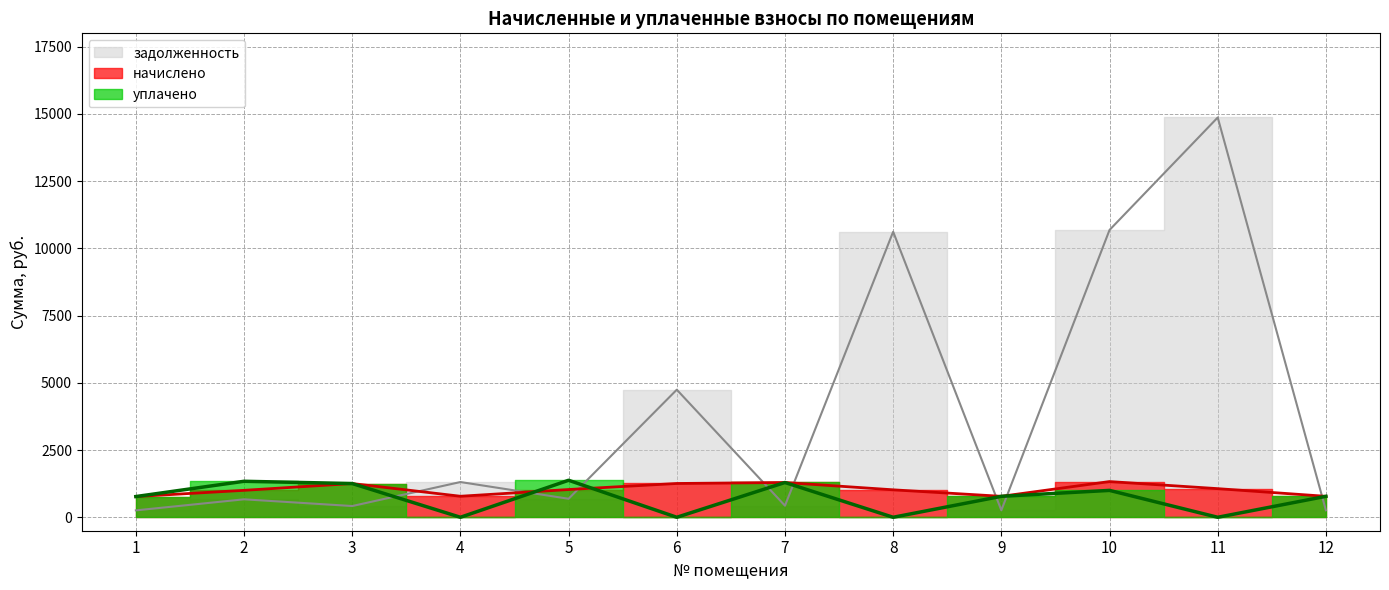

True or false: задолженность has a value of 259.9 at 9.

True